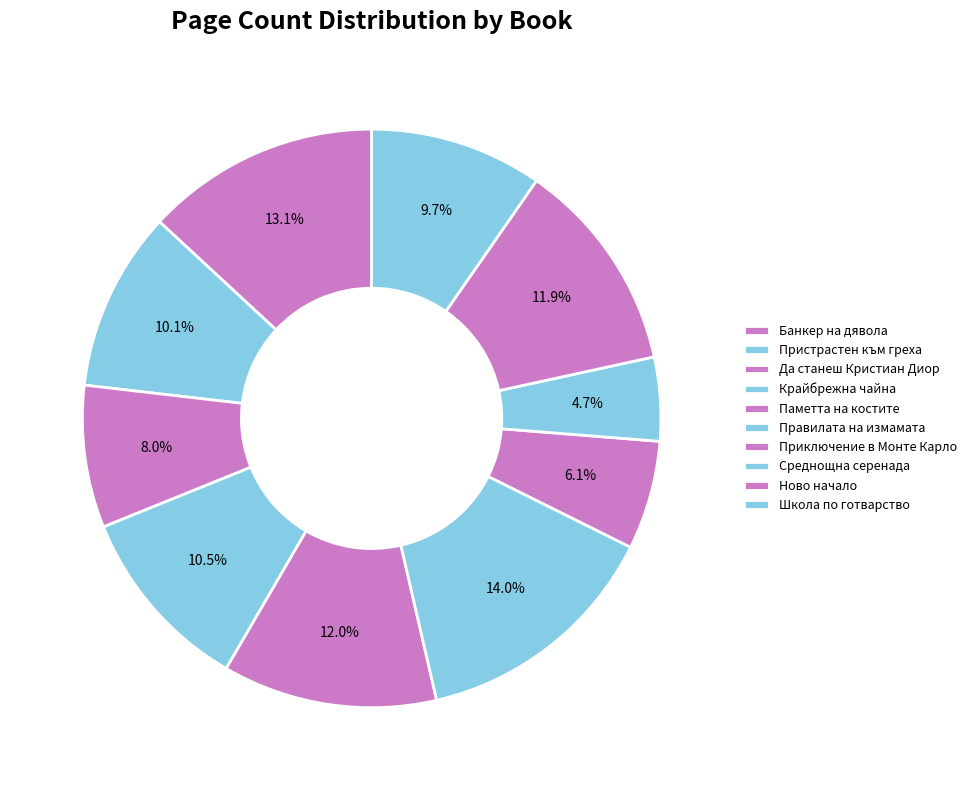

The Да станеш Кристиан Диор slice represents 8% of the pie. True or false?

True